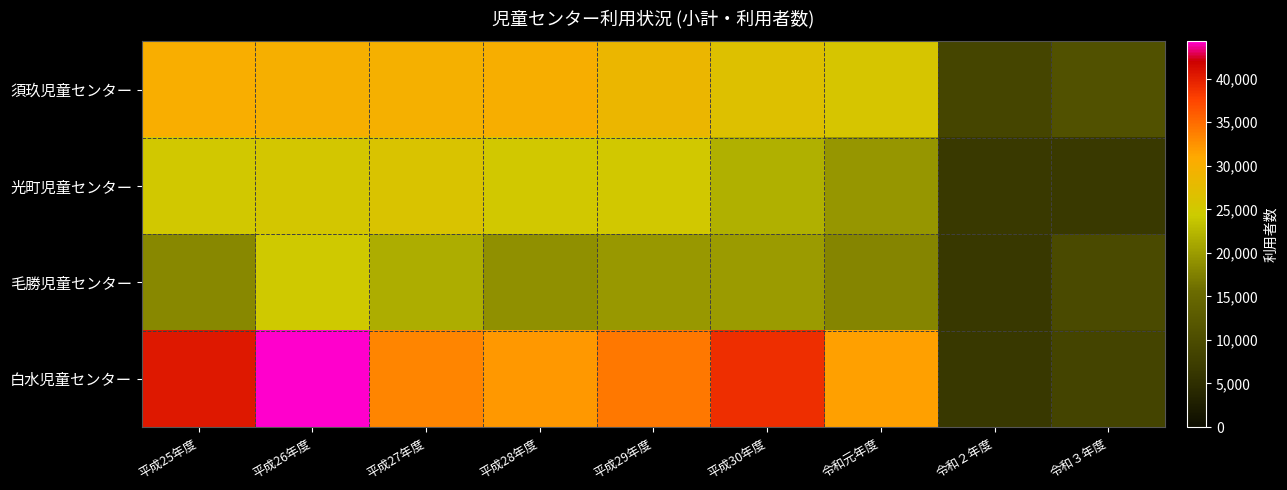

At which category is the sum across all series the highest?

平成26年度